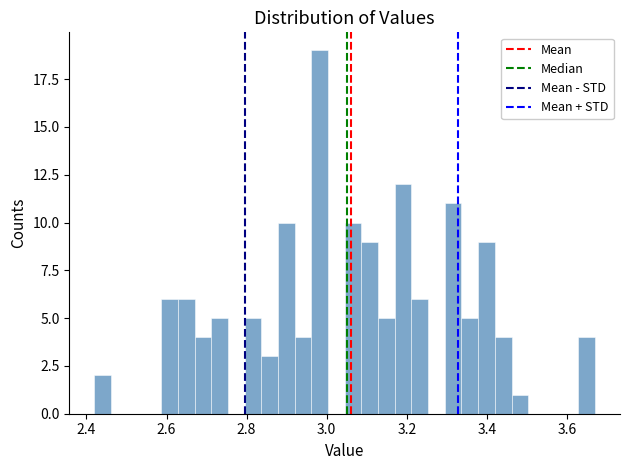

Around what value on the x-axis is the tallest bar? Give the approximate position of its centre, as read against the axis.

2.98